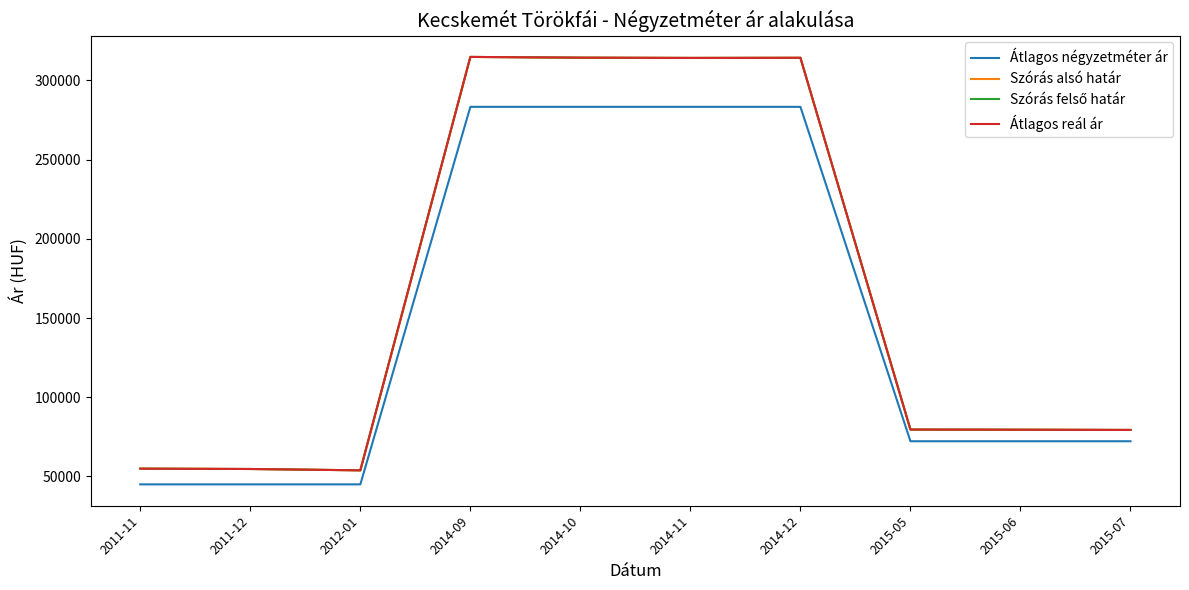

Does the chart have visible grid lines?

No